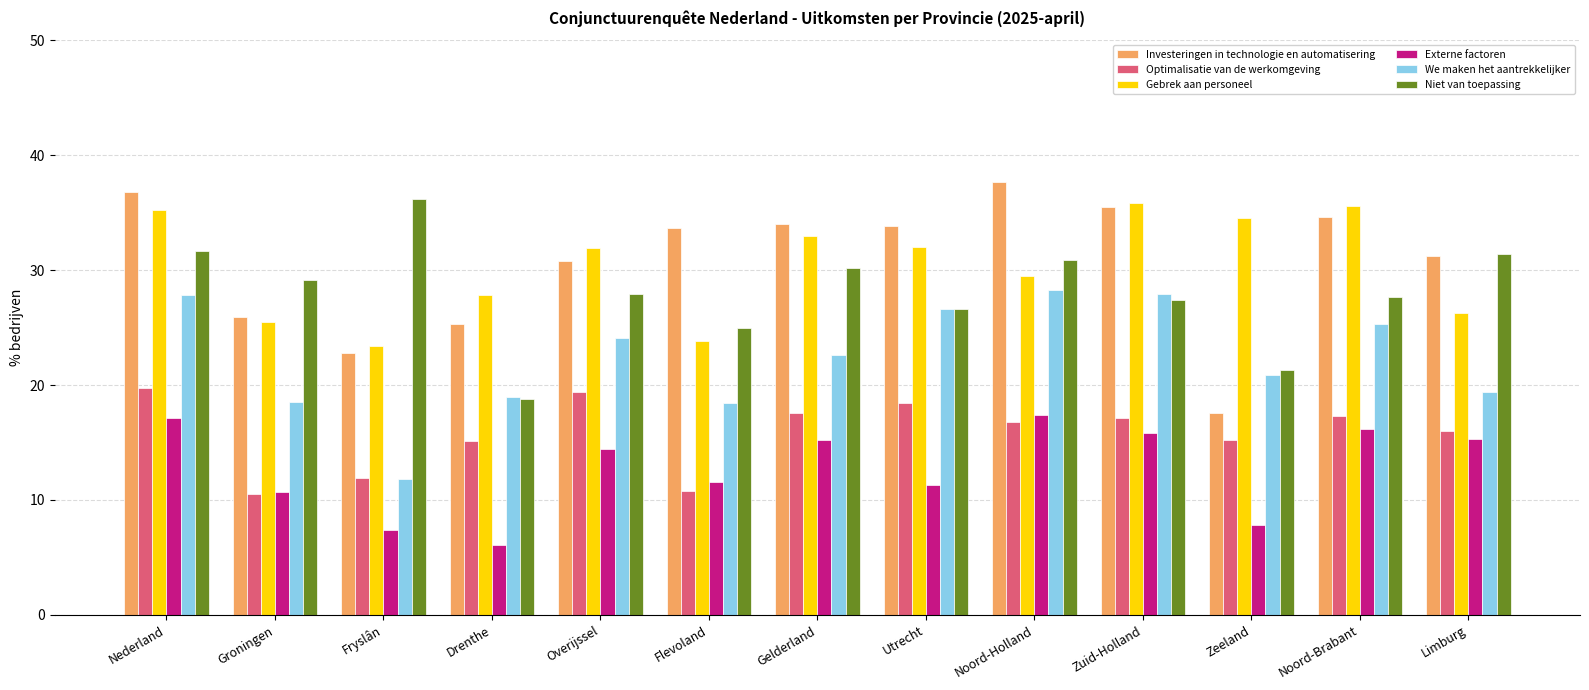

Are the bars horizontal?

No